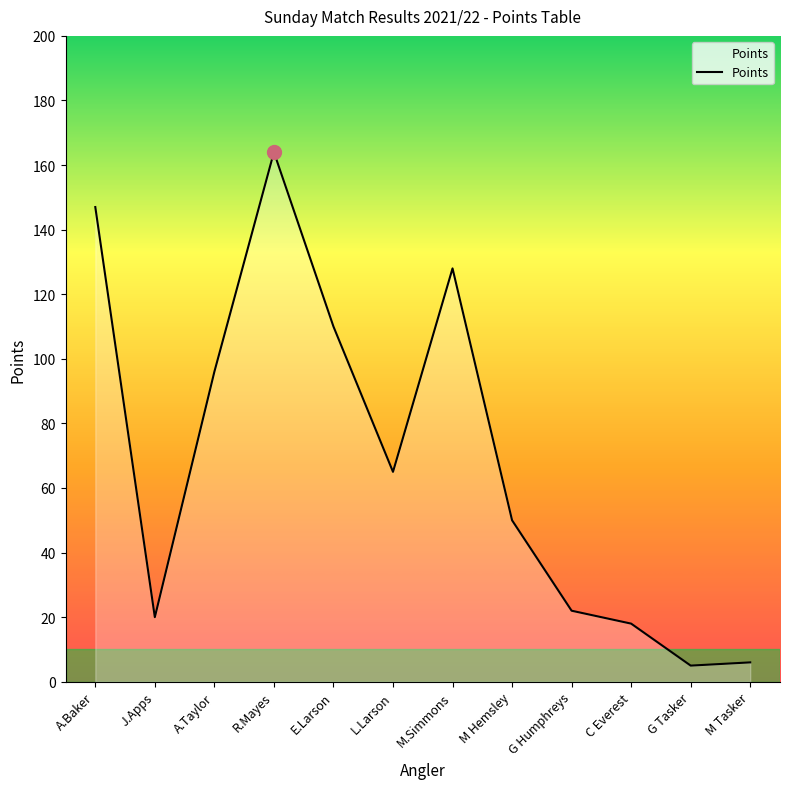

Reading right to left, transcribe all the data shown in this chart.

M Tasker=6	G Tasker=5	C Everest=18	G Humphreys=22	M Hemsley=50	M.Simmons=128	L.Larson=65	E.Larson=110	R.Mayes=164	A.Taylor=96	J.Apps=20	A.Baker=147